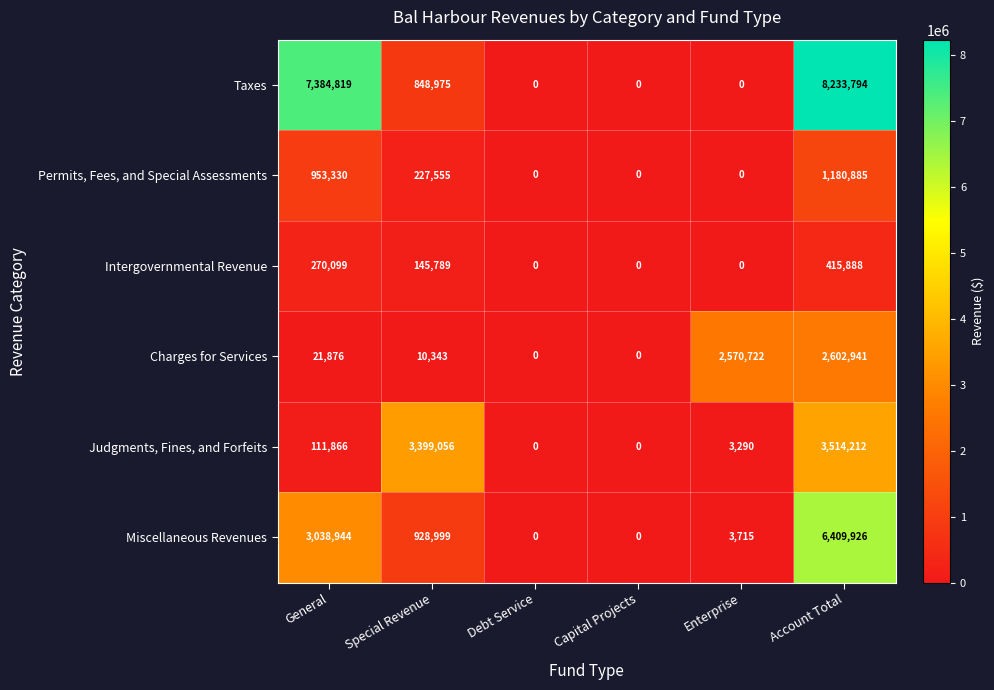

What is the average value of the Permits, Fees, and Special Assessments series?

393628